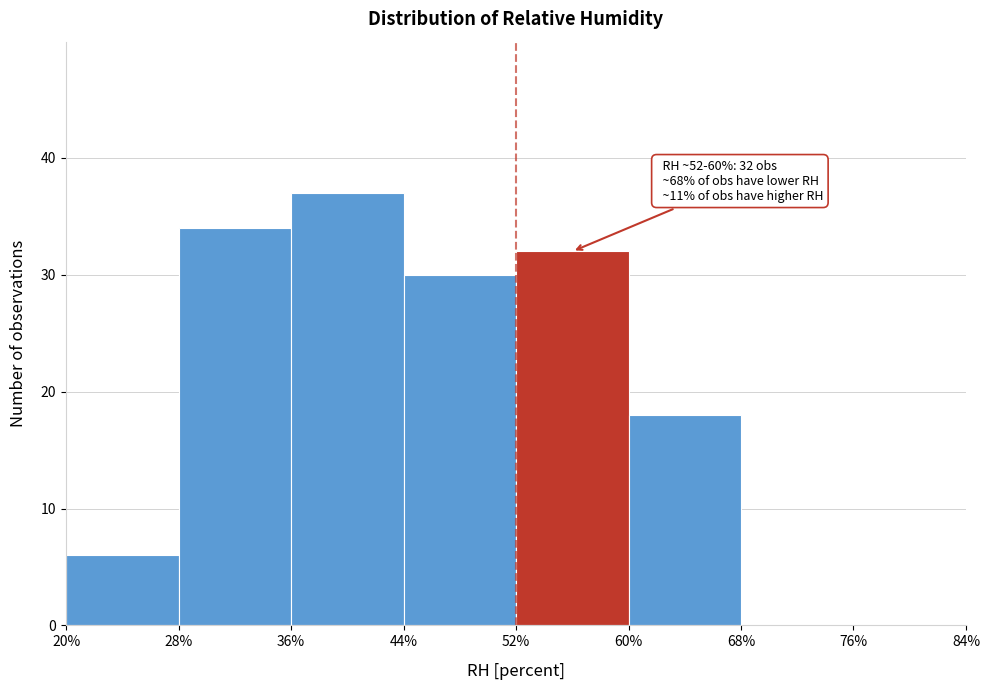

Which range on the x-axis has the tallest bar?

36% to 44%